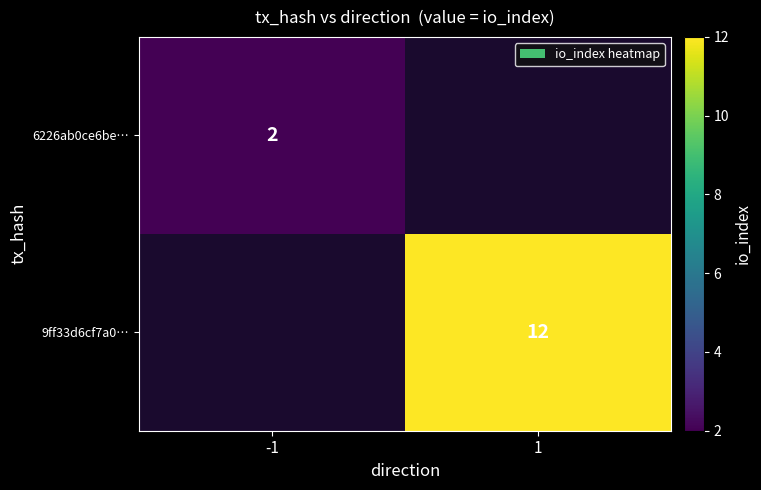

How many distinct data groups are displayed?

2